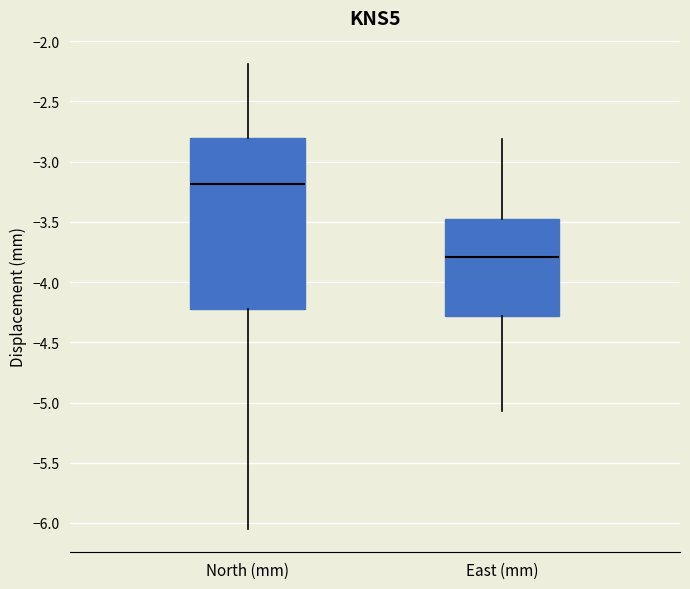

Comparing the boxes themselves (not the whiskers), which one is the tallest?

North (mm)